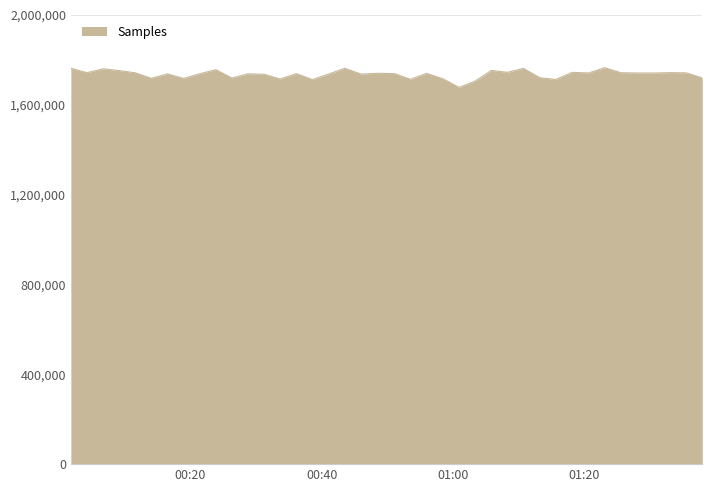

What is the smallest value displayed?

1676798